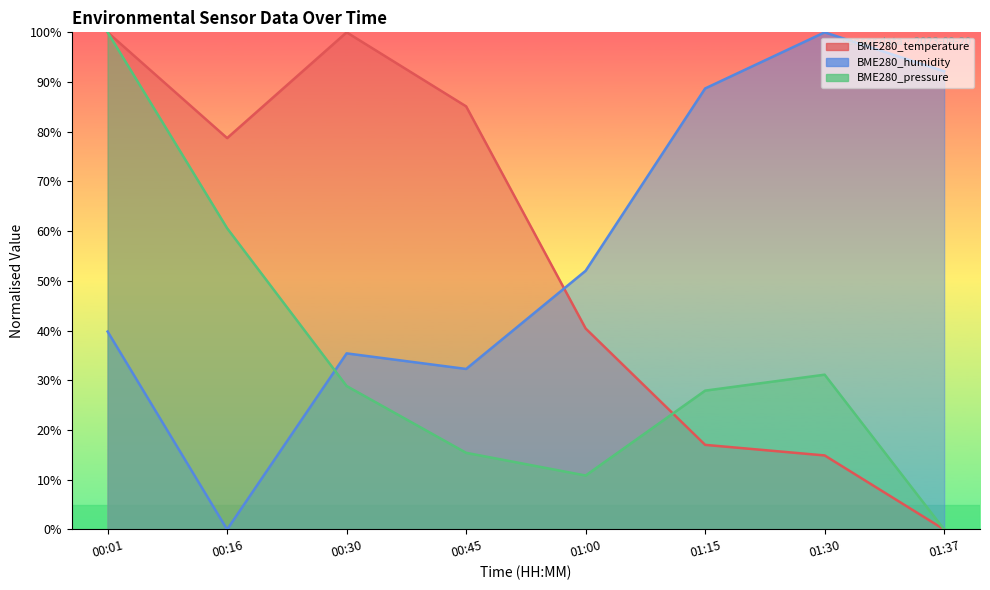

True or false: BME280_temperature has more than 2 points higher than both neighbors.

False